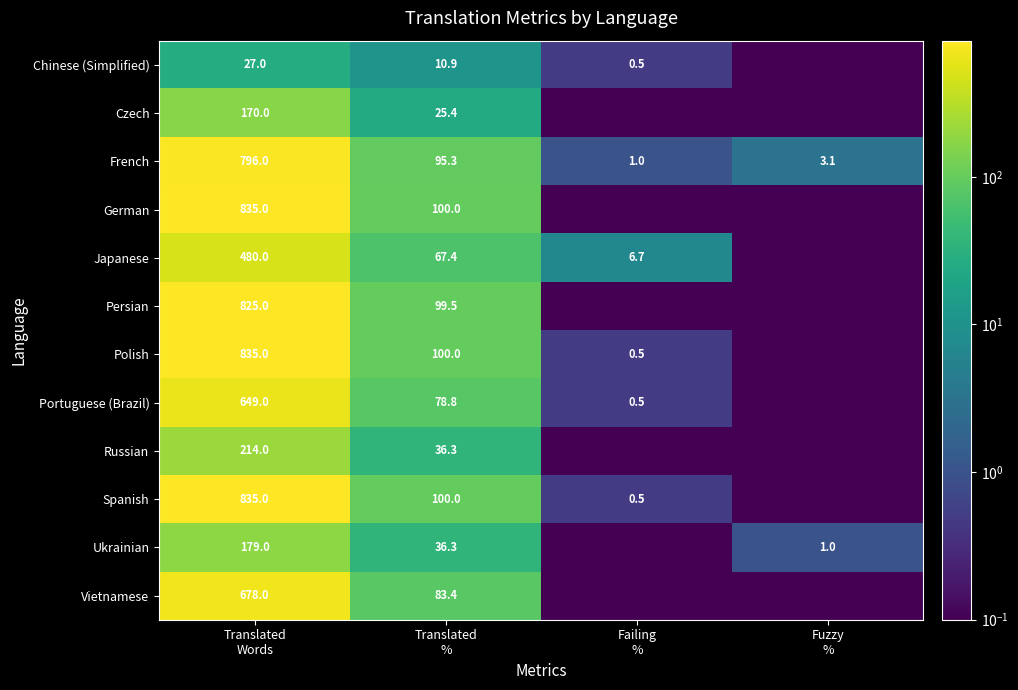

How many data points does each series have?

4